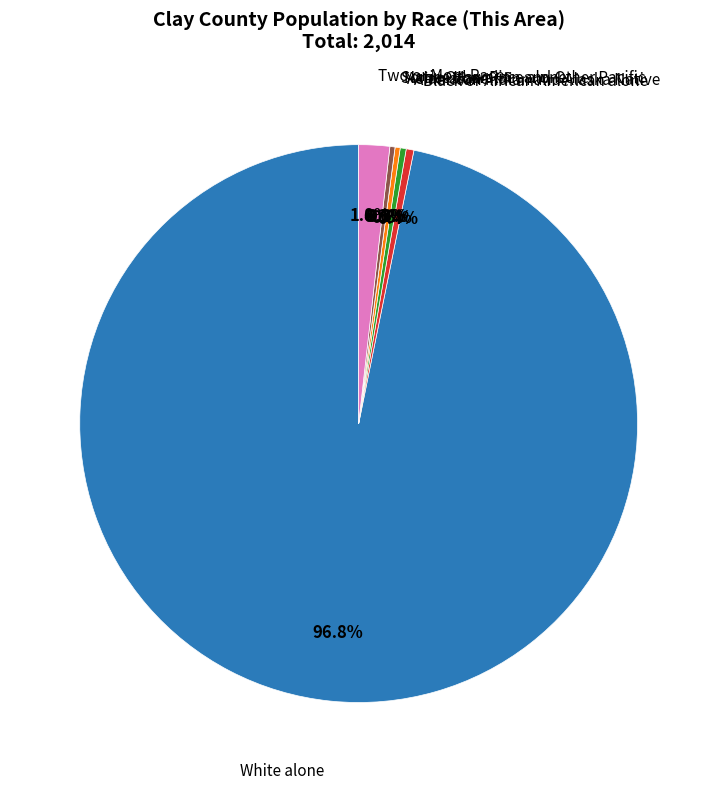

To the nearest percent, what percentage of the pie is White alone?

97%